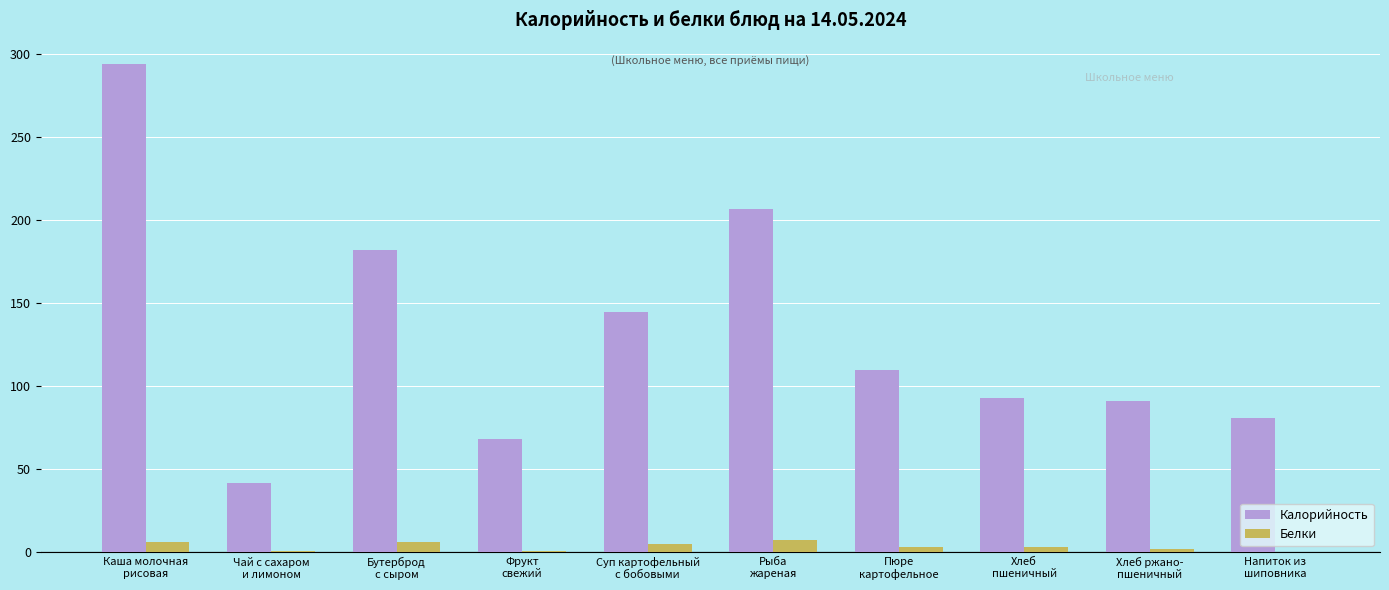

The value of Белки at Суп картофельный
с бобовыми is 4.9. True or false?

True